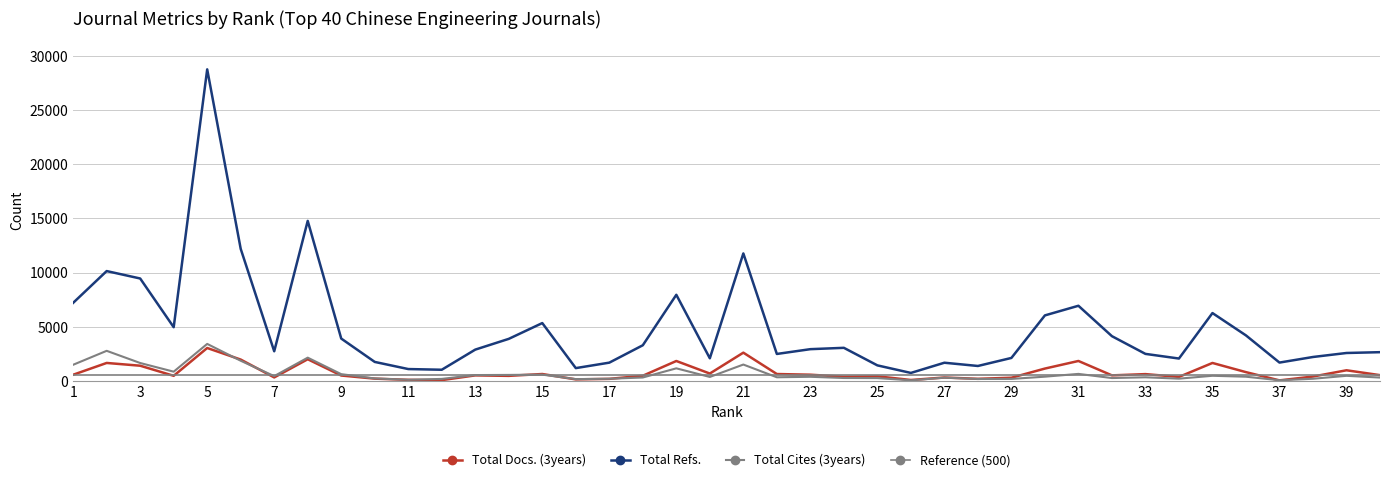

Which series changed the most between 6 and 34?

Total Refs.